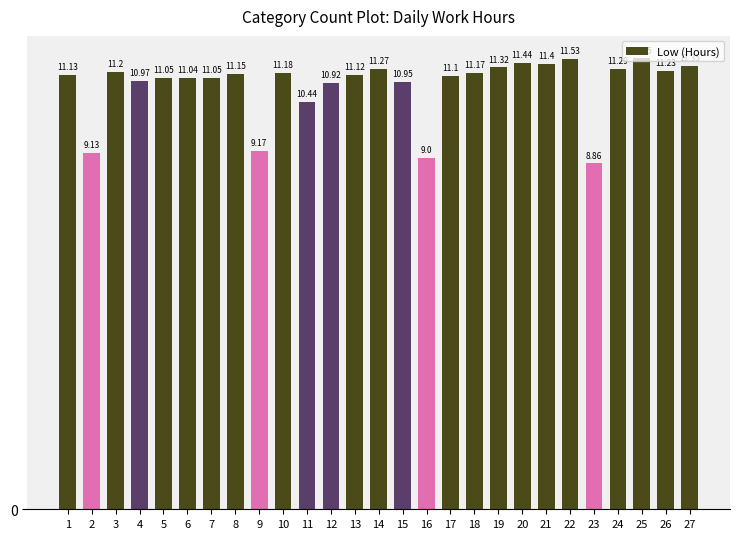

How many data points does each series have?

27